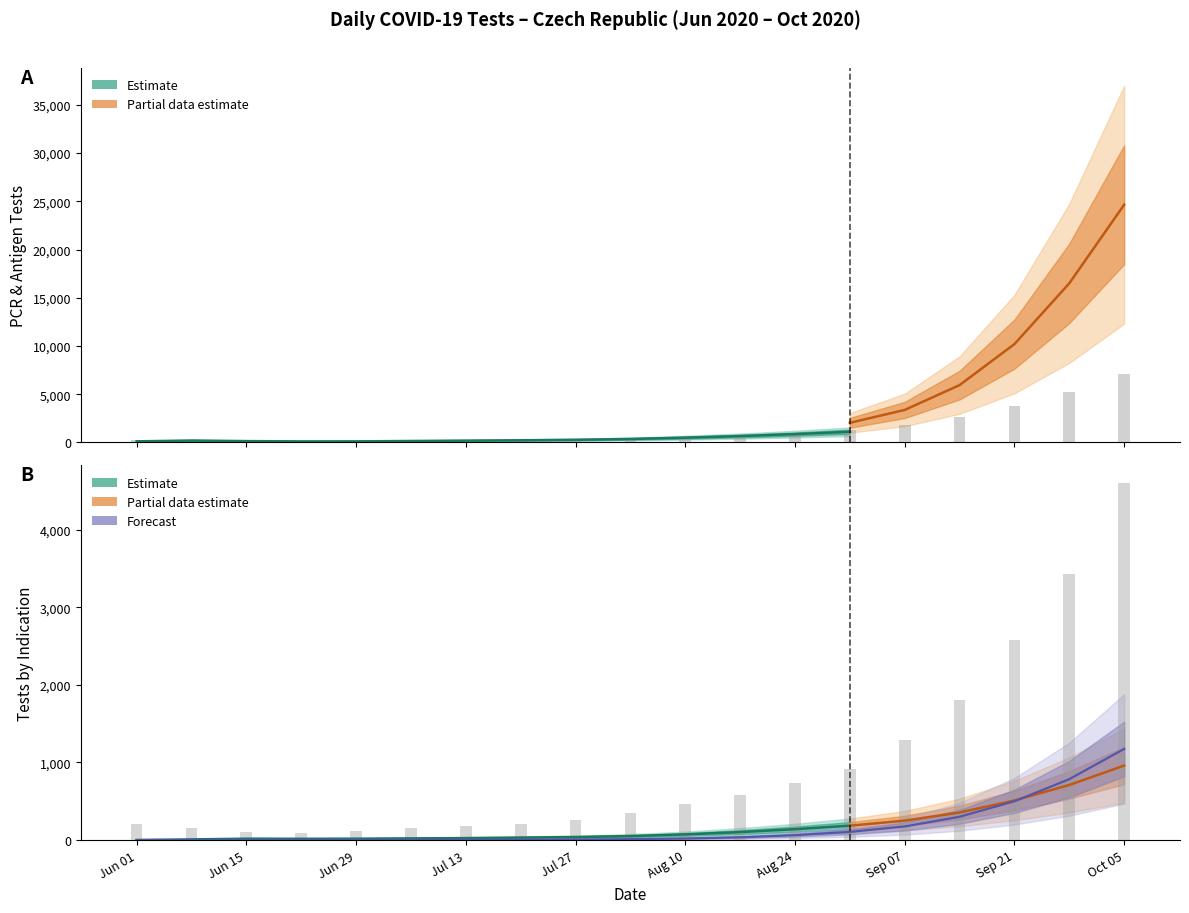

What is the sum of all Daily PCR count values?

26193